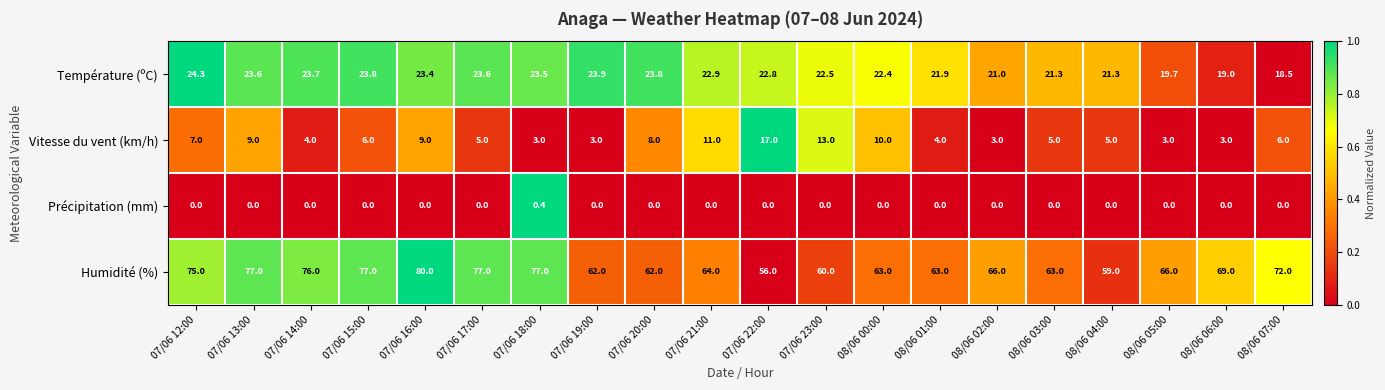

What is the total value across all series at 08/06 03:00?

89.3